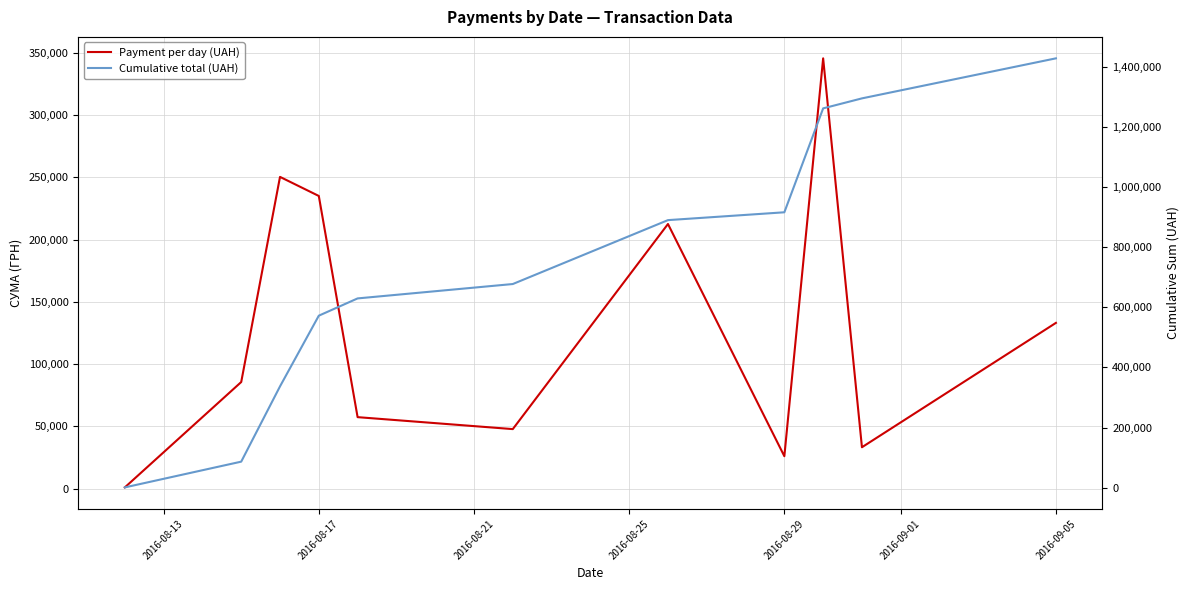

What is the lowest value of the Payment per day (UAH) series?

998.2